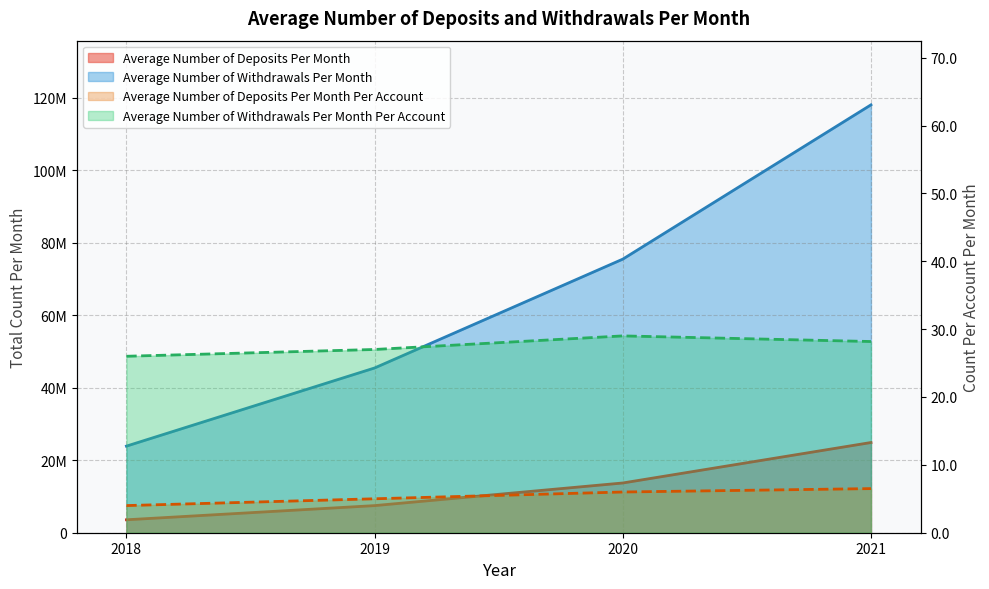

Which series has the largest range (max minus min)?

Average Number of Withdrawals Per Month